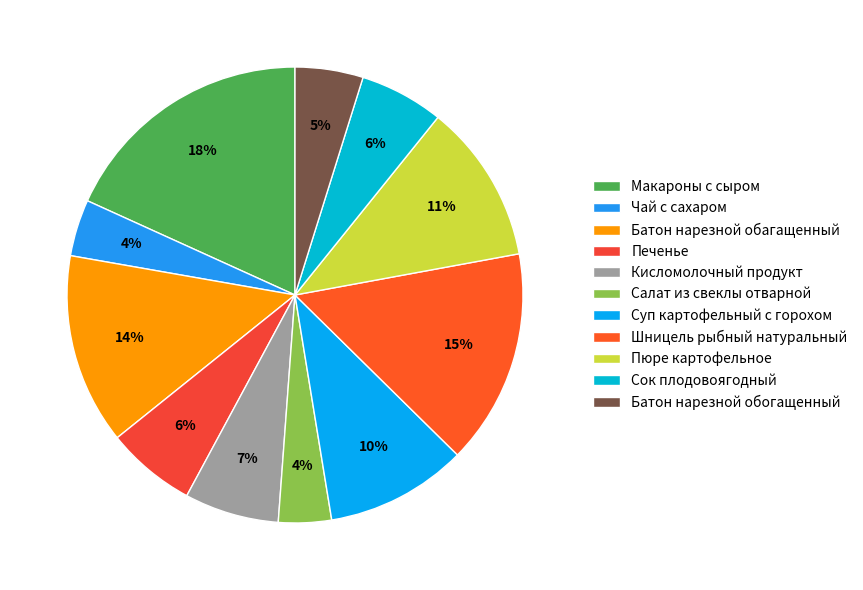

How many segments does this pie chart have?

11